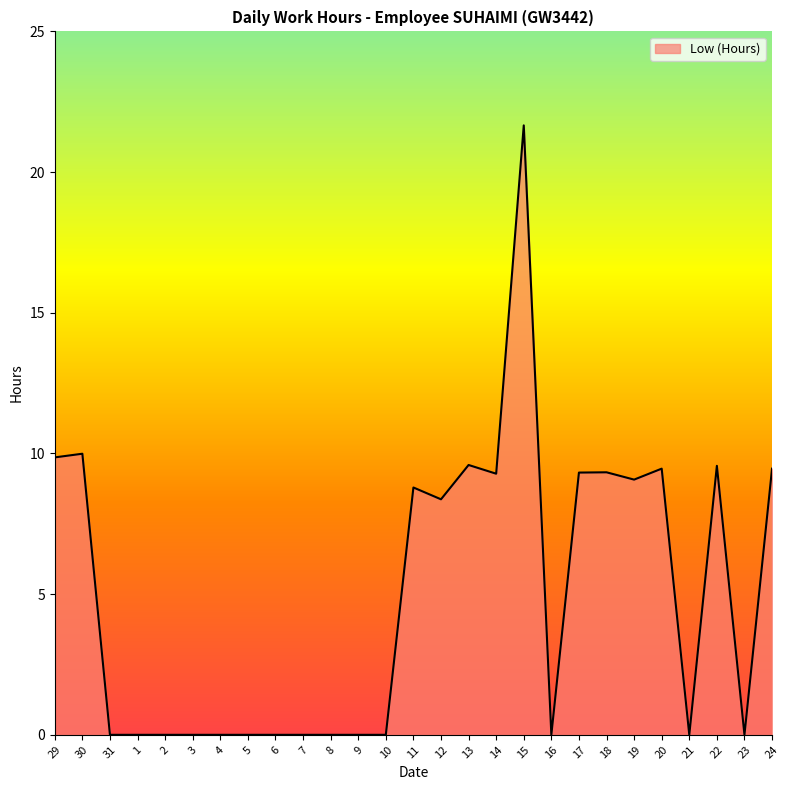

What is the difference between the values at 29 and 8?

9.9